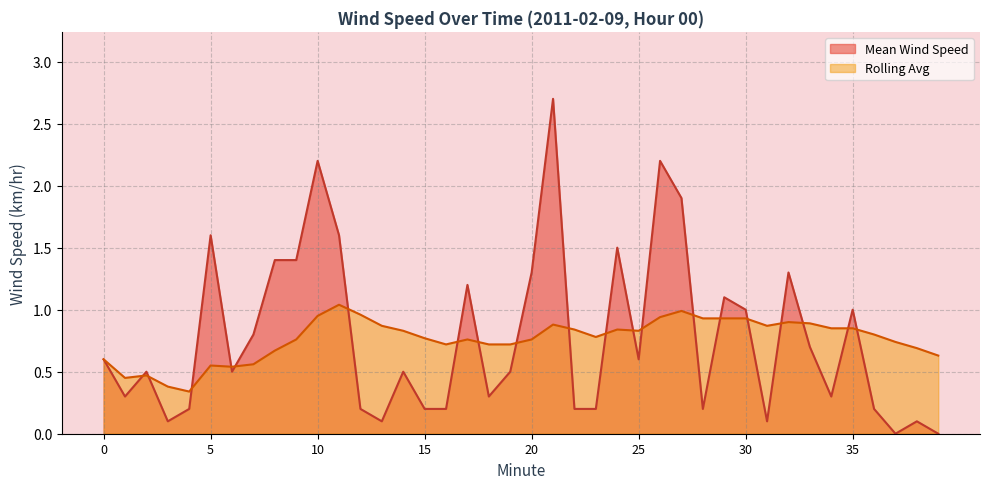

At which category is the sum across all series the highest?

21